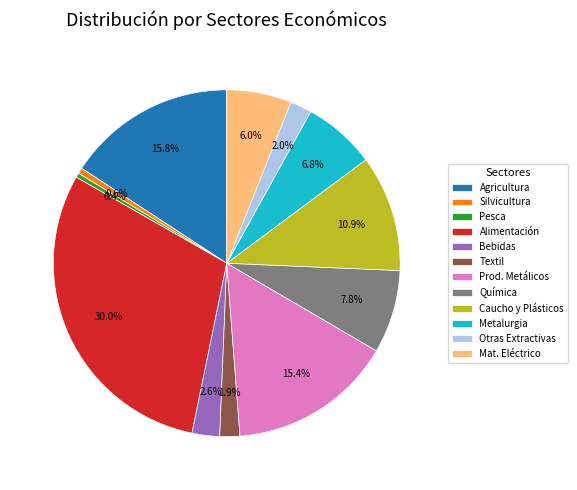

Between Caucho y Plásticos and Metalurgia, which is larger?

Caucho y Plásticos